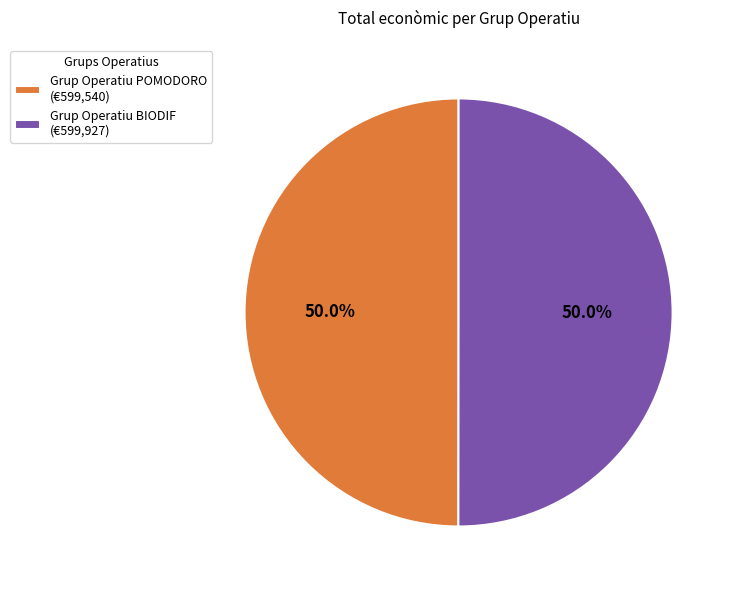

What is the ratio of the value at Grup Operatiu BIODIF (€599,927) to the value at Grup Operatiu POMODORO (€599,540)?

1.0